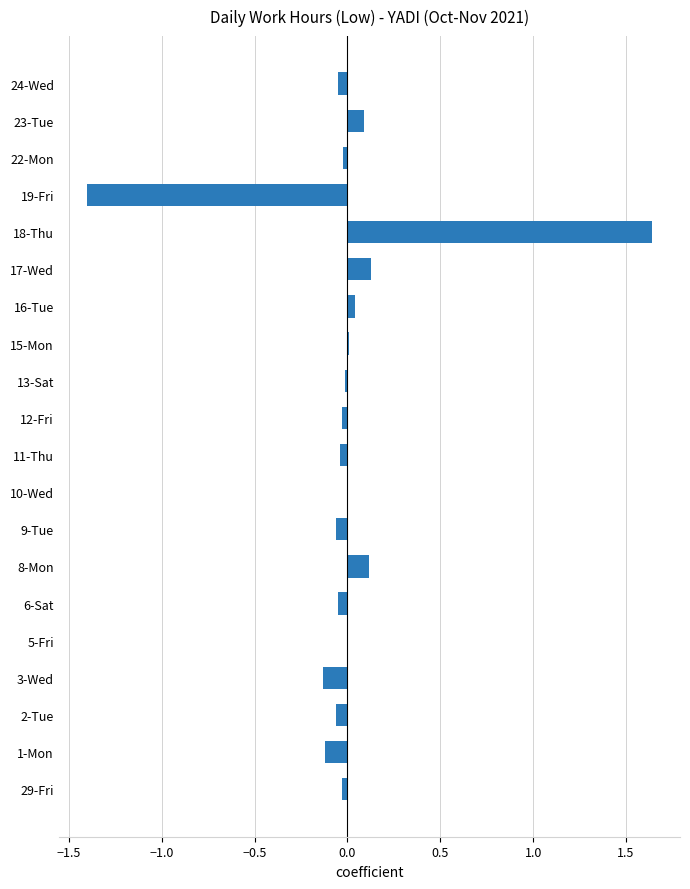

Count the number of categories in the chart.

20